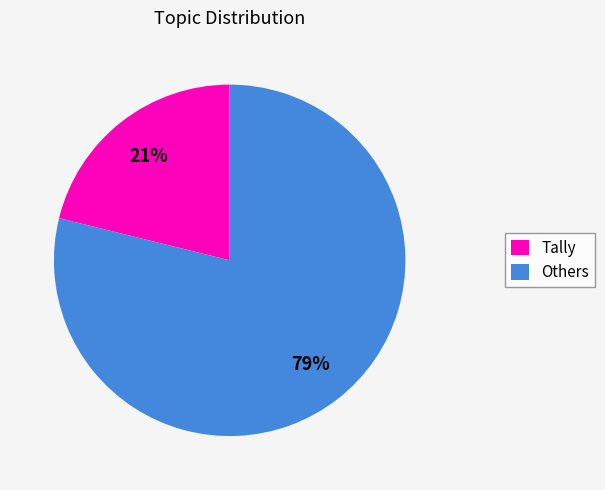

What percentage is the Tally slice, to the nearest percent?

21%